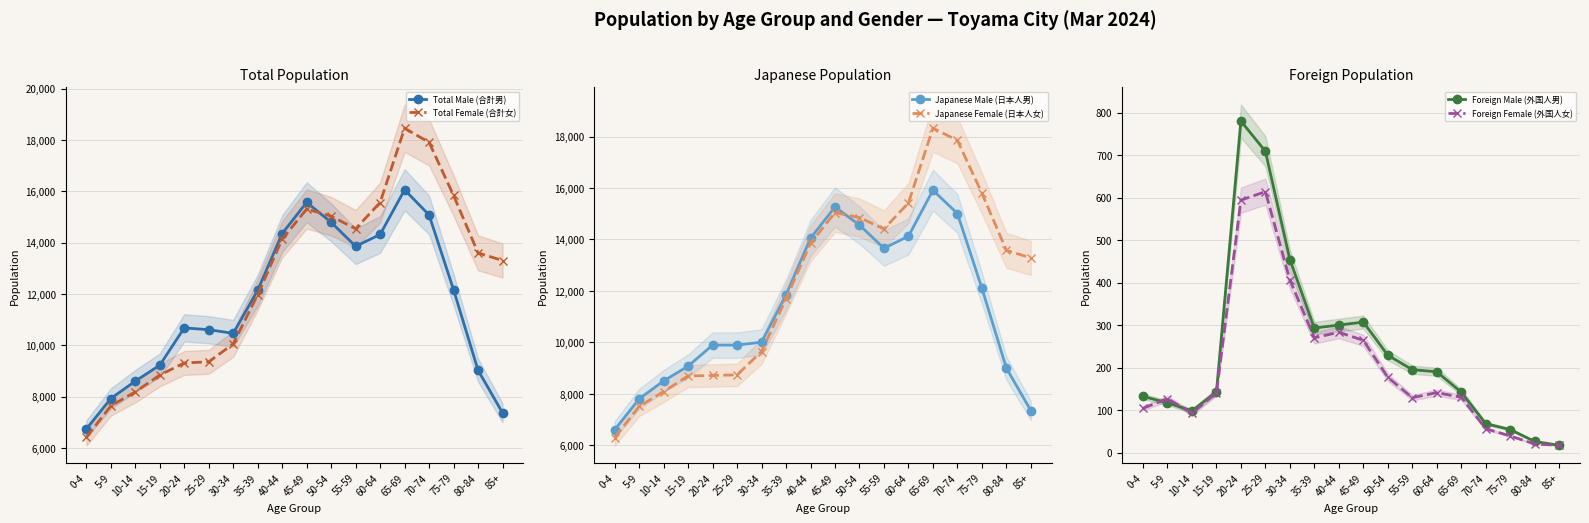

In Japanese Male (日本人男), how many points are lower than both neighbors (excluding endpoints)?

1